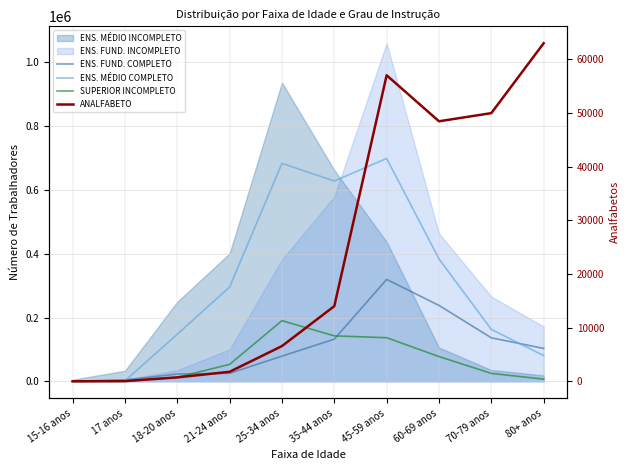

Between 21-24 anos and 80+ anos, which is larger?

80+ anos